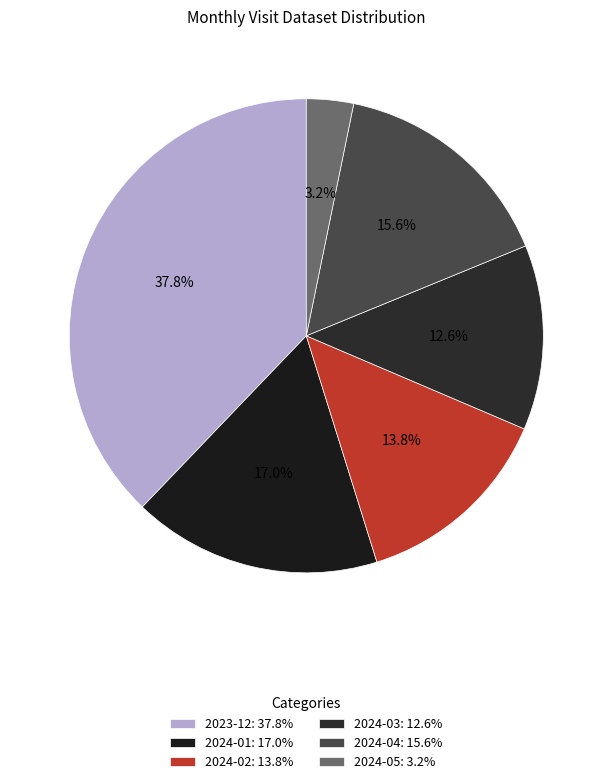

Is there a majority slice in this chart?

No